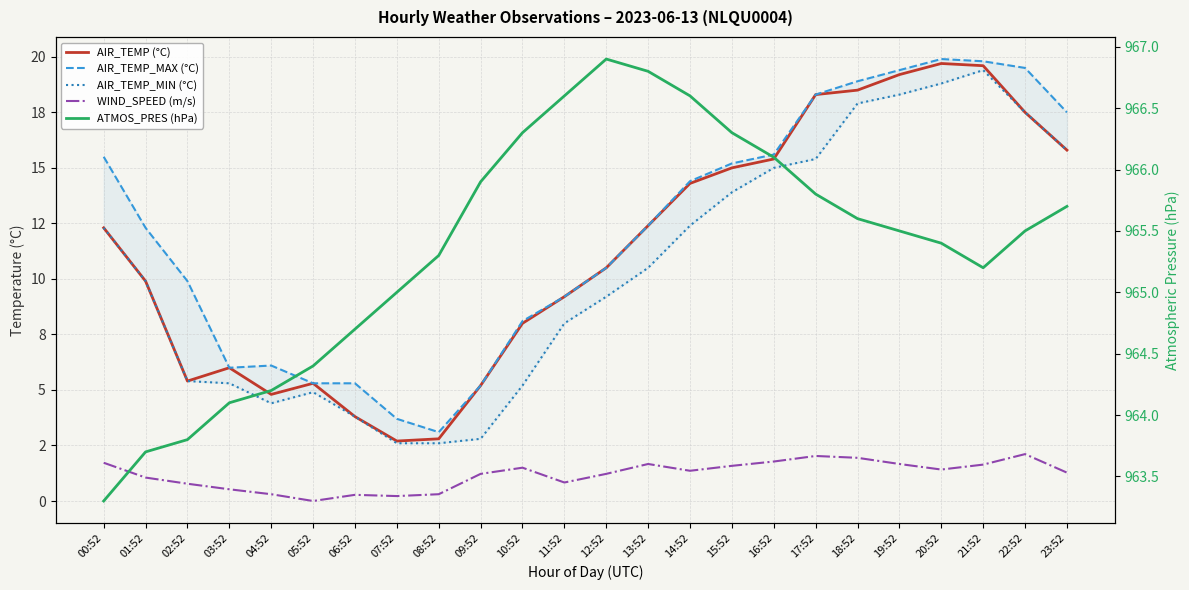

Reading left to right, extract all data points from this chart.

AIR_TEMP (°C): 12.3	9.9	5.4	6.0	4.8	5.3	3.8	2.7	2.8	5.2	8.0	9.2	10.5	12.4	14.3	15.0	15.4	18.3	18.5	19.2	19.7	19.6	17.5	15.8
AIR_TEMP_MAX (°C): 15.5	12.3	9.9	6.0	6.1	5.3	5.3	3.7	3.1	5.2	8.1	9.2	10.5	12.4	14.4	15.2	15.6	18.3	18.9	19.4	19.9	19.8	19.5	17.5
AIR_TEMP_MIN (°C): 12.3	9.9	5.4	5.3	4.4	4.9	3.8	2.6	2.6	2.8	5.2	8.0	9.2	10.5	12.4	13.9	15.0	15.4	17.9	18.3	18.8	19.4	17.5	15.8
WIND_SPEED (m/s): 1.7	1.1	0.8	0.5	0.3	0.0	0.3	0.2	0.3	1.2	1.5	0.8	1.2	1.7	1.4	1.6	1.8	2.0	1.9	1.7	1.4	1.6	2.1	1.3
ATMOS_PRES (hPa): 963.3	963.7	963.8	964.1	964.2	964.4	964.7	965.0	965.3	965.9	966.3	966.6	966.9	966.8	966.6	966.3	966.1	965.8	965.6	965.5	965.4	965.2	965.5	965.7